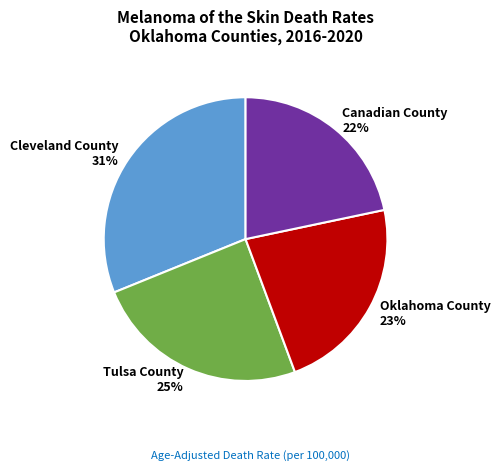

Approximately how many times larger is the value at Oklahoma County compared to Tulsa County?

0.9